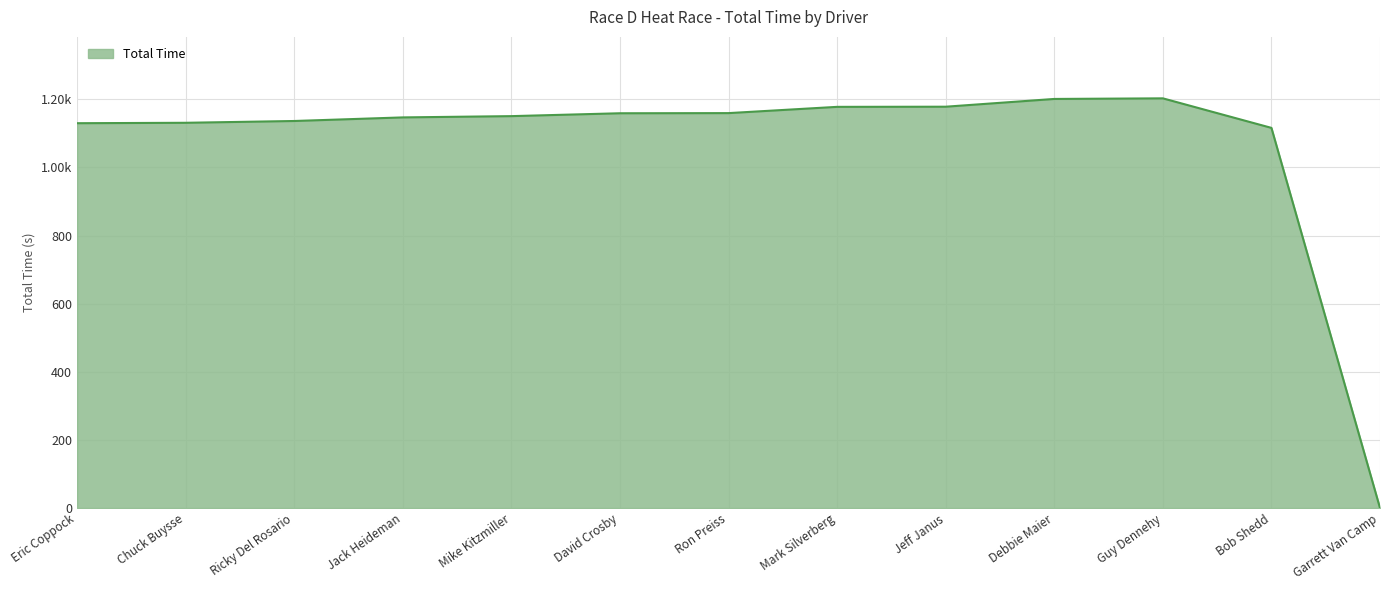

At which label is the value closest to 601?

Bob Shedd